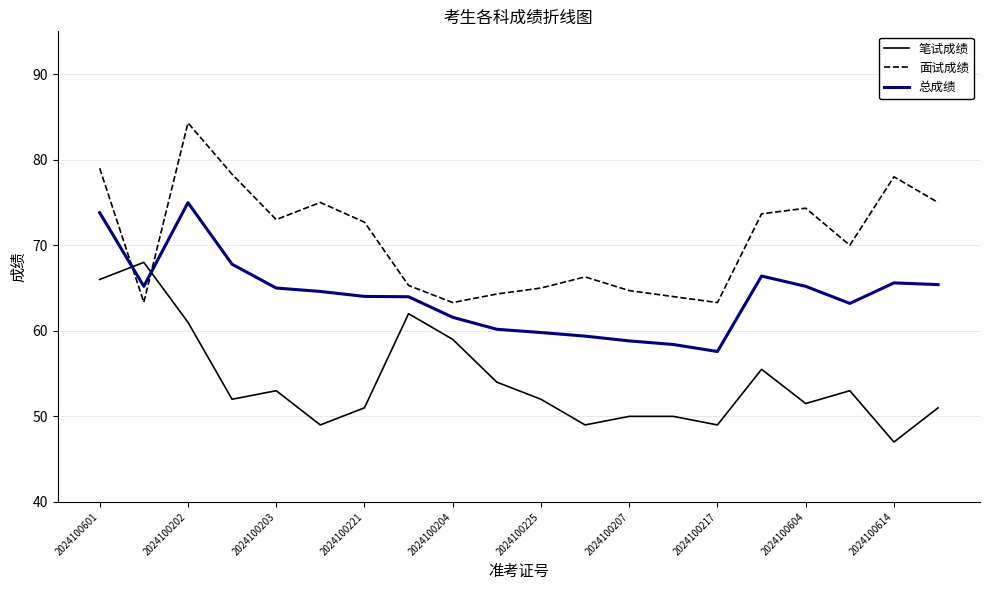

Rank the series by their maximum value, from highest to lowest.

面试成绩, 总成绩, 笔试成绩